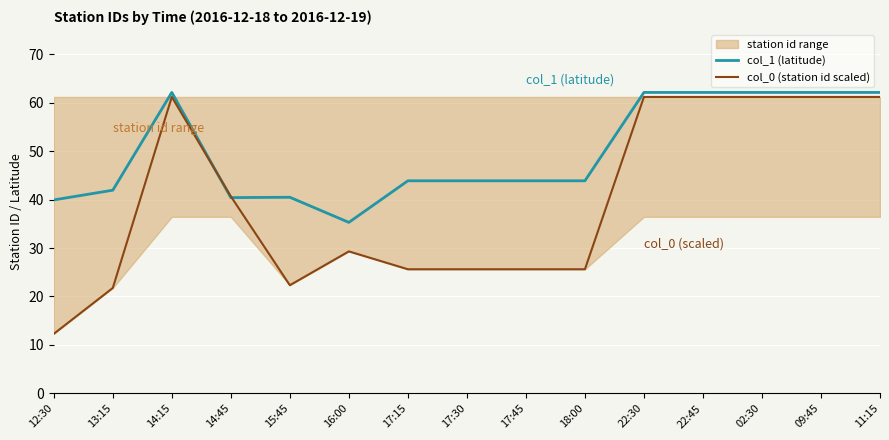

List the labels in order of col_1 (latitude) value, largest first.

14:15, 22:30, 22:45, 02:30, 09:45, 11:15, 17:15, 17:30, 17:45, 18:00, 13:15, 15:45, 14:45, 12:30, 16:00